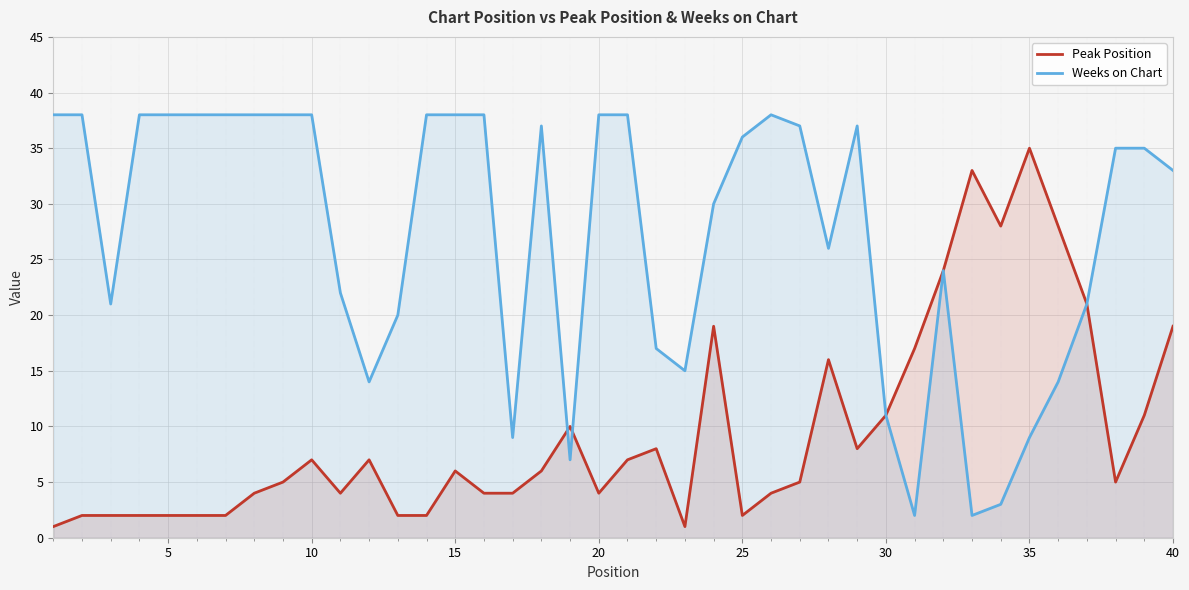

What is the value of the Peak Position point at the 28th from the left?

16